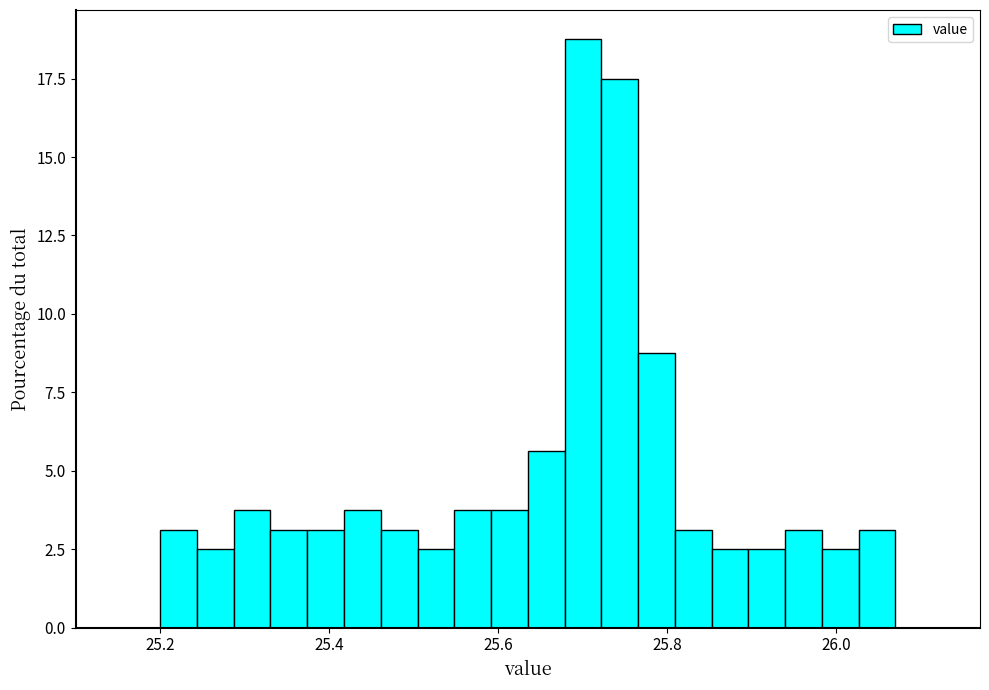

Read against the x-axis, roughly where is the centre of the tallest bar?

25.70